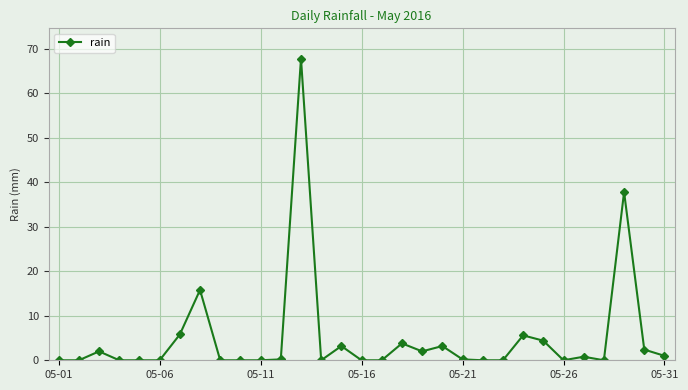

What is the difference between the maximum and second lowest values?

67.8